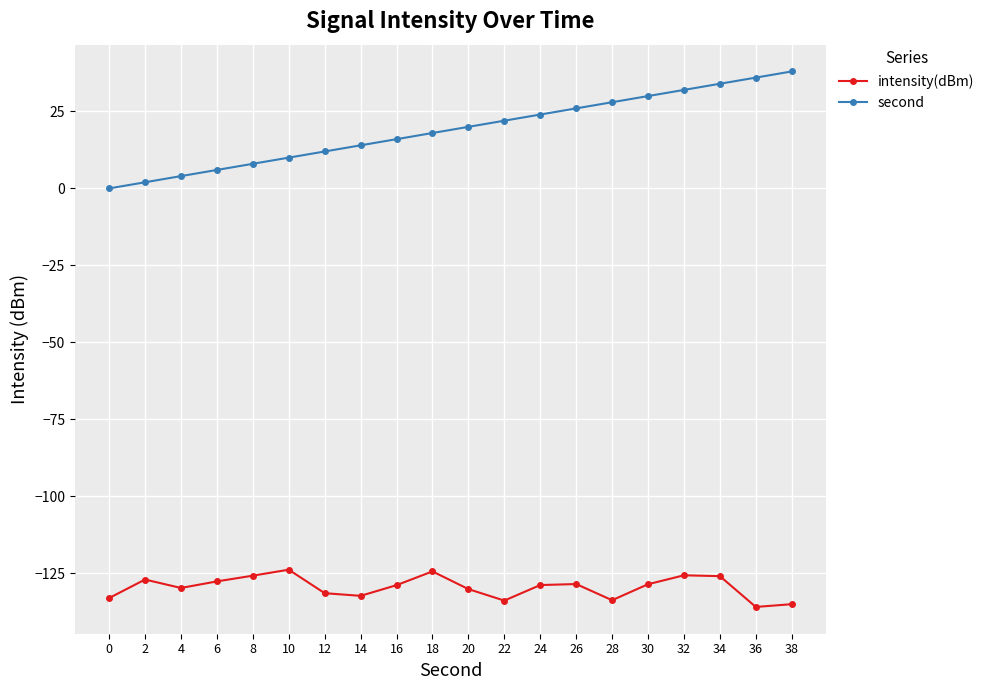

How many lines are shown in the chart?

2